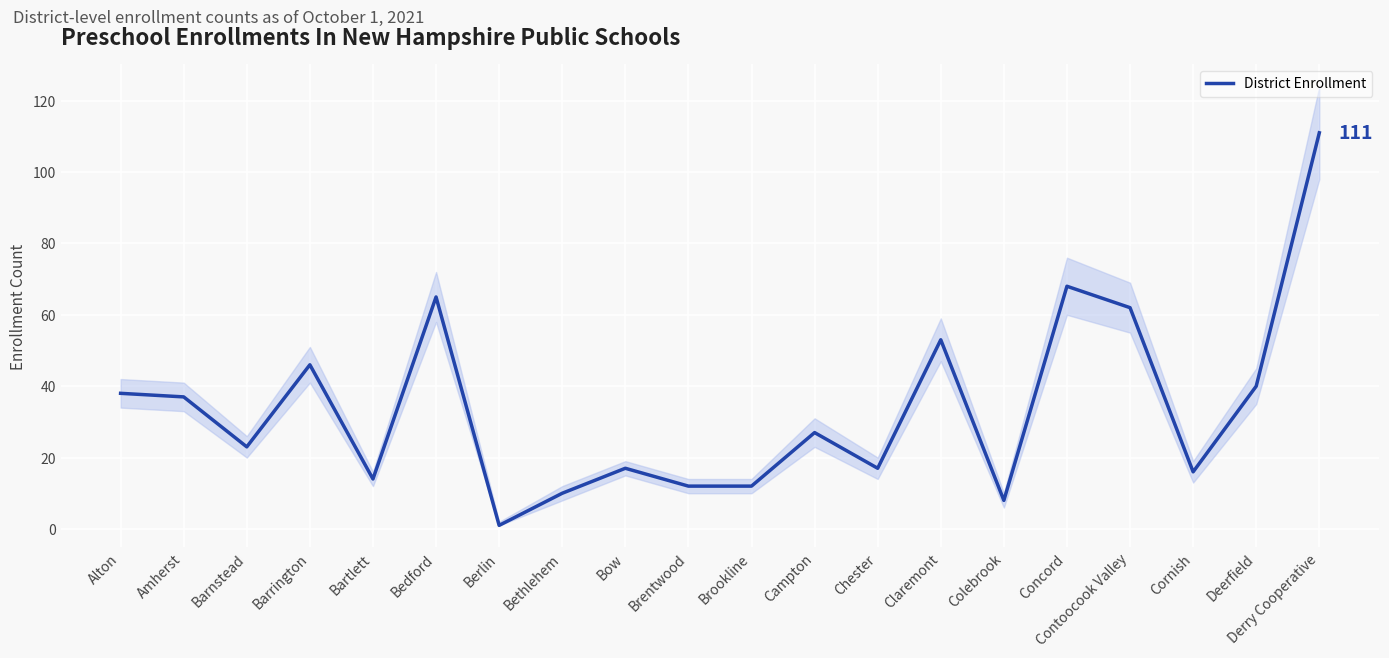

Reading left to right, list all the values displayed in this chart.

38	37	23	46	14	65	1	10	17	12	12	27	17	53	8	68	62	16	40	111